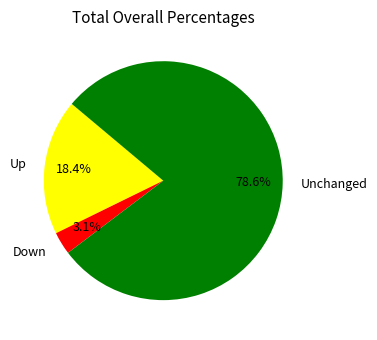

Which has a higher value, Unchanged or Up?

Unchanged